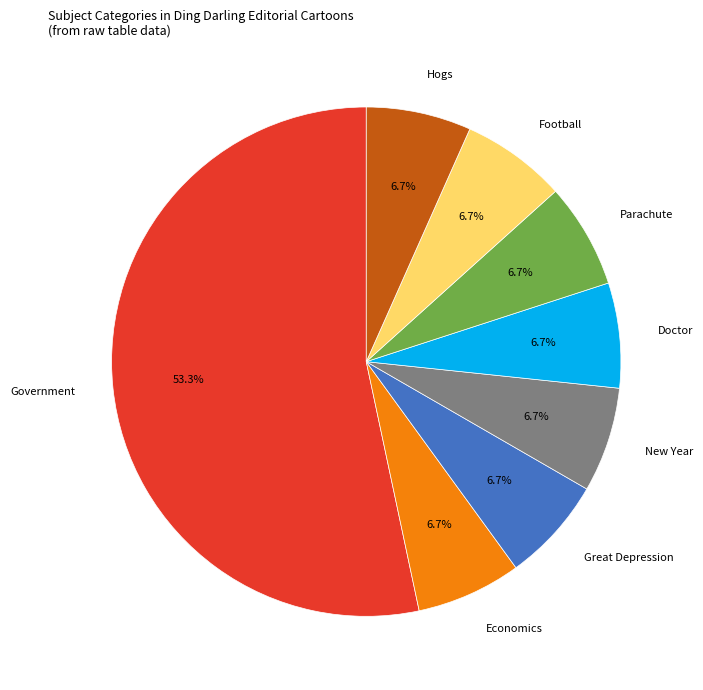

Does Hogs represent more than half of the total?

No